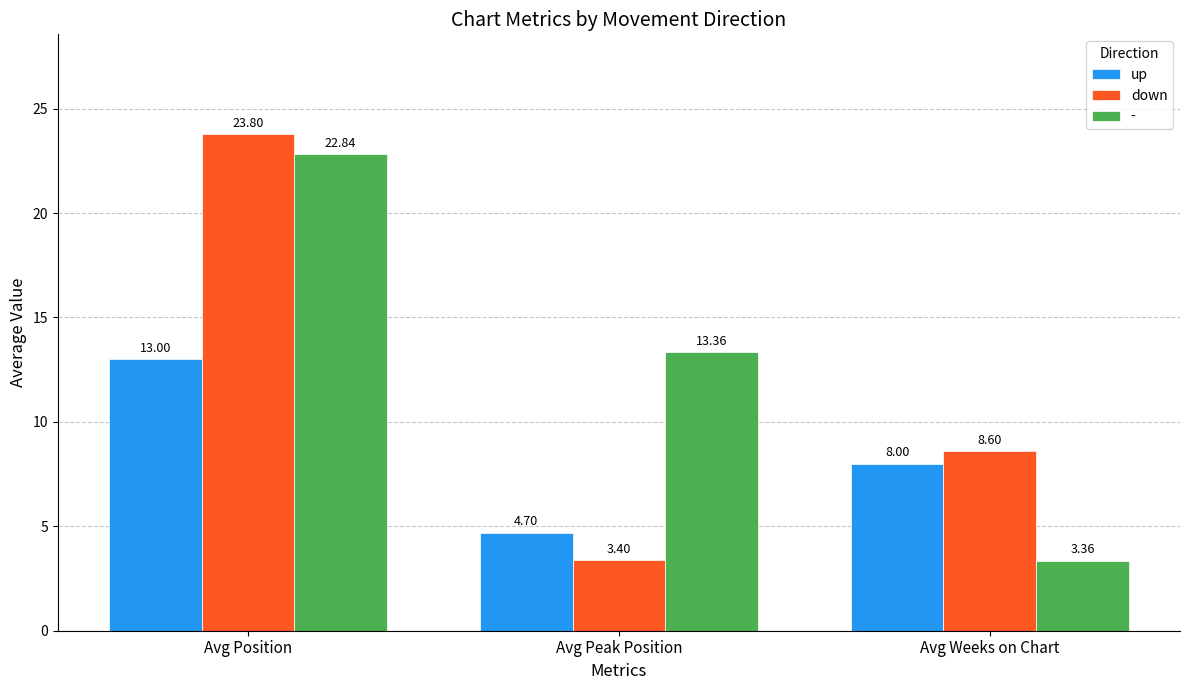

At which label is down closest to 13?

Avg Weeks on Chart